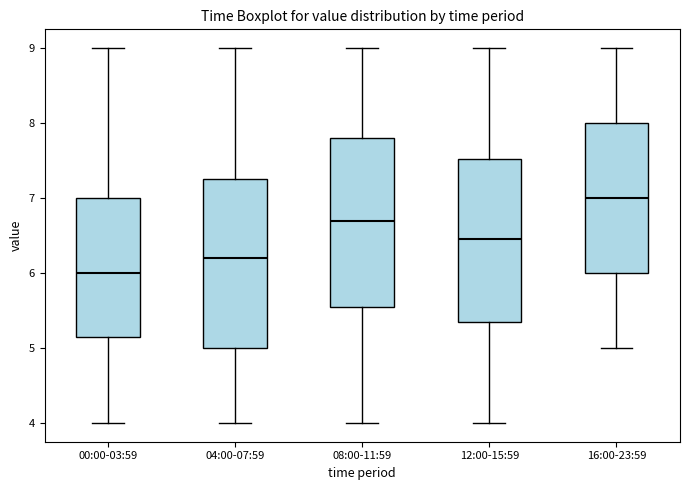

Which box has the lowest median line?

00:00-03:59